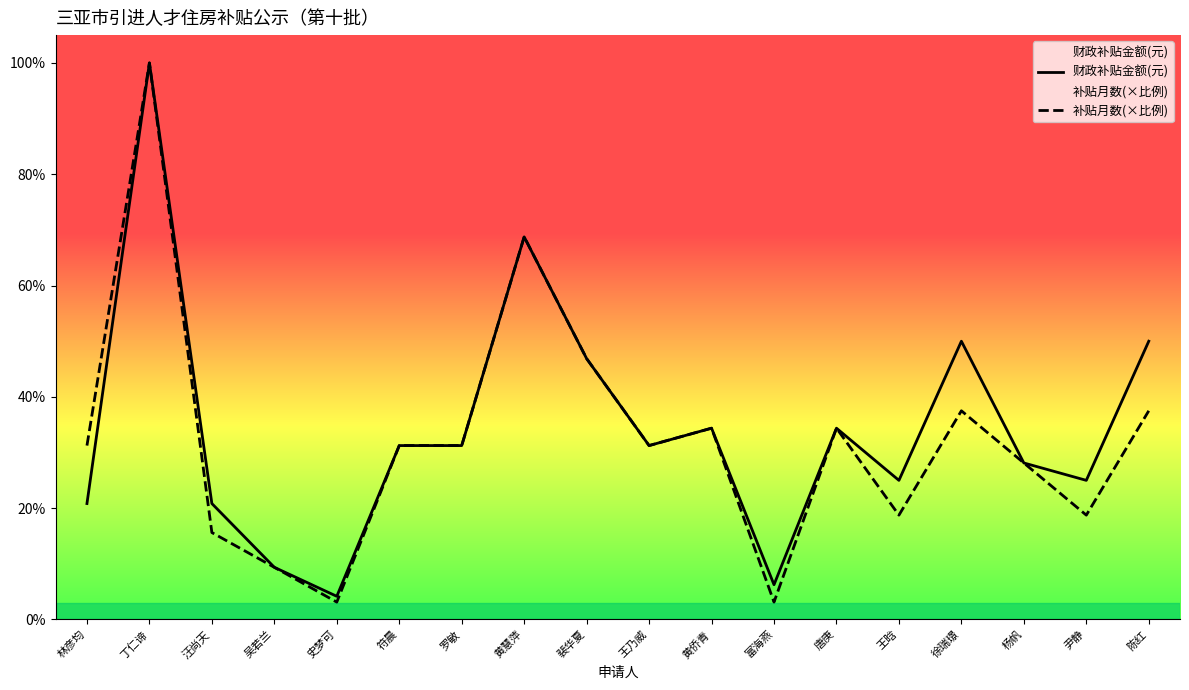

Where does the 财政补贴金额(元) series first go above 15000?

丁仁谛